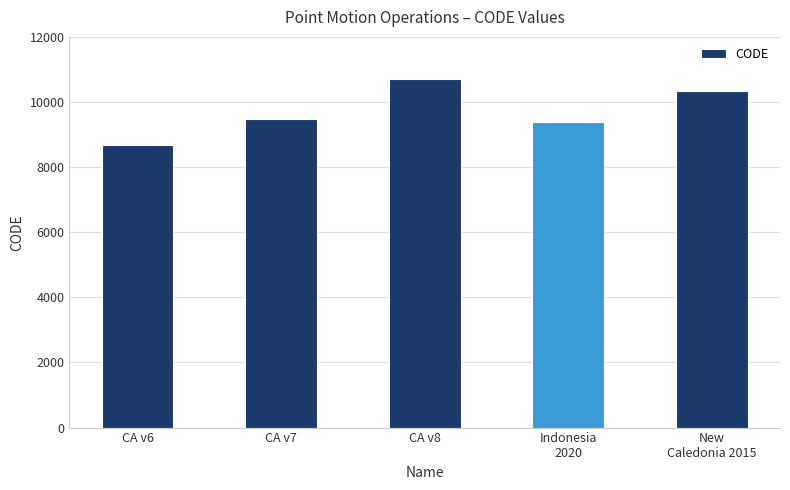

Count the number of data series in this chart.

1